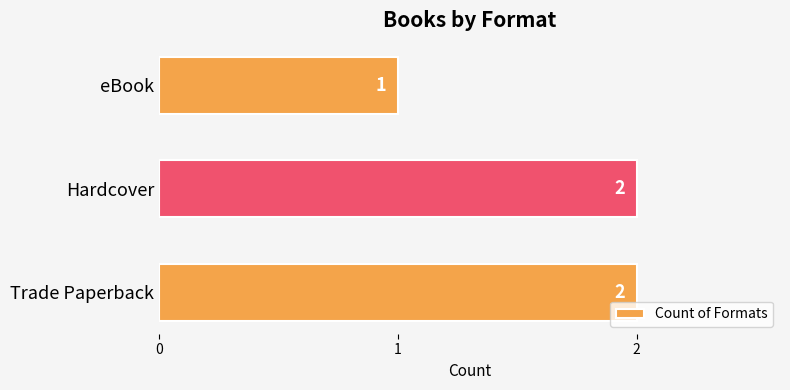

Are the bars horizontal?

Yes